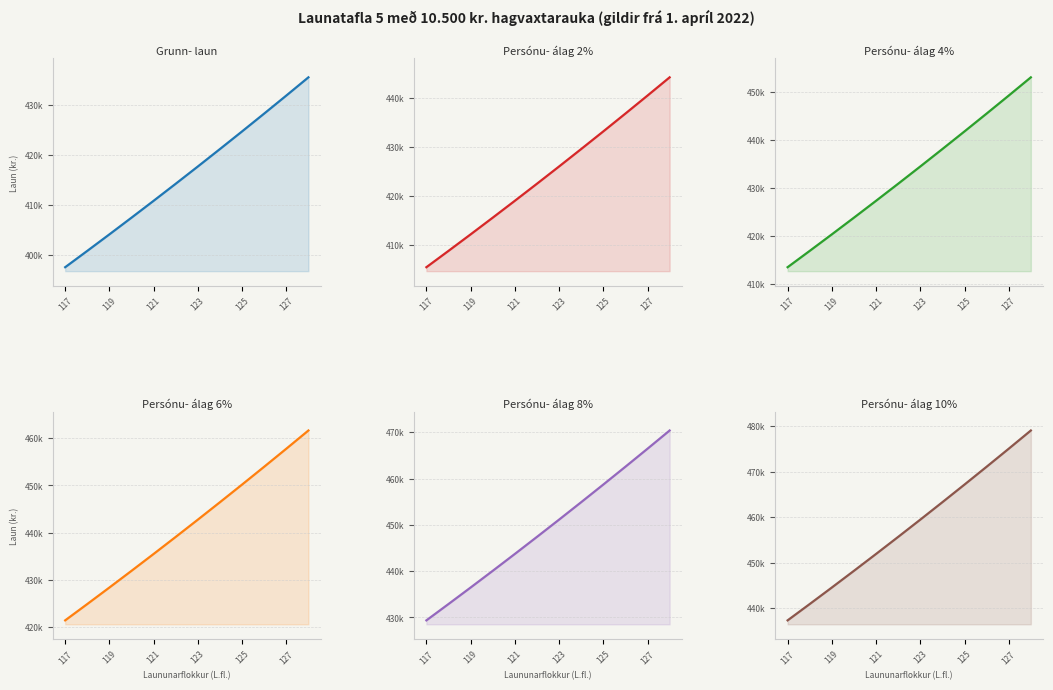

Is it true that Persónu- álag 4% equals 441704 at 125?

True